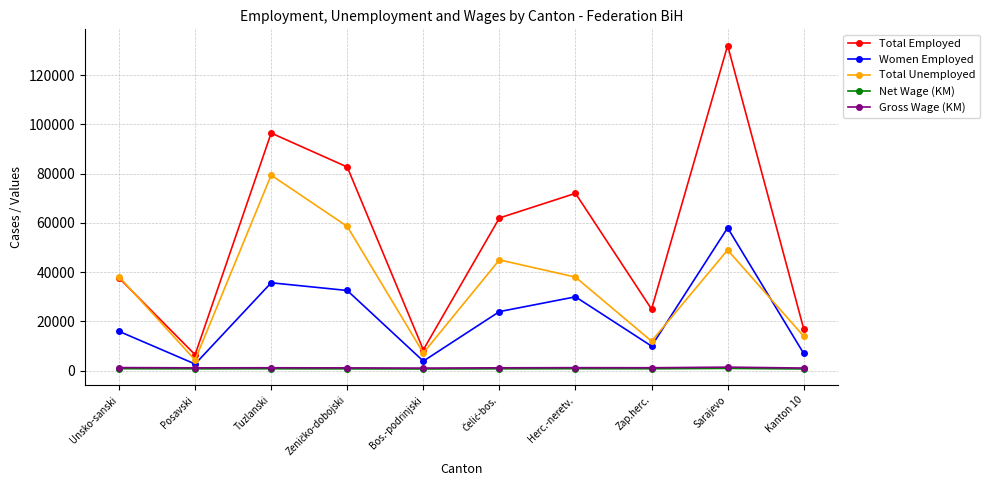

How many values in the Net Wage (KM) series are below 797?

5